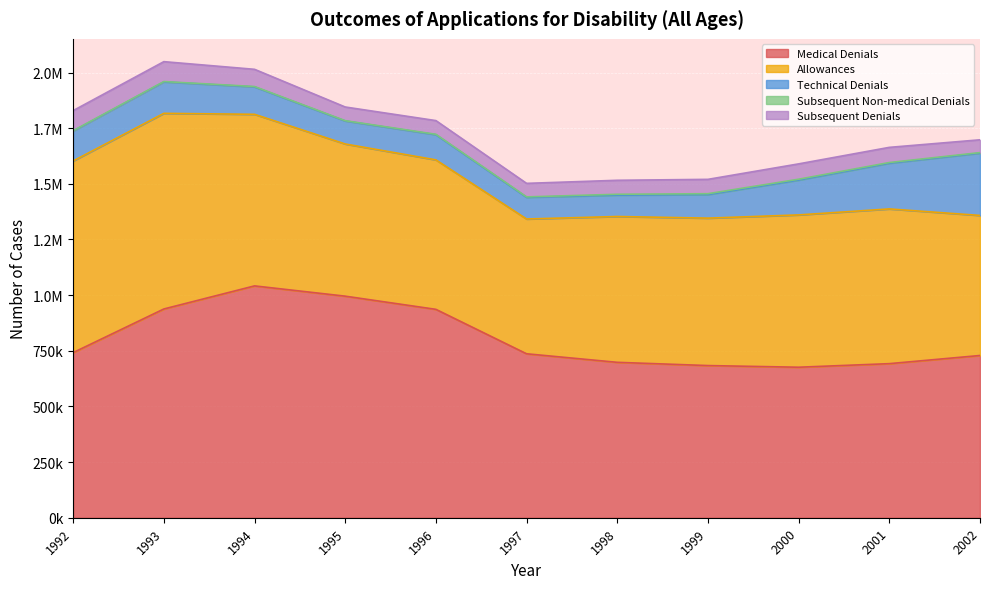

The value of Medical Denials at 1998 is 1003942. True or false?

False